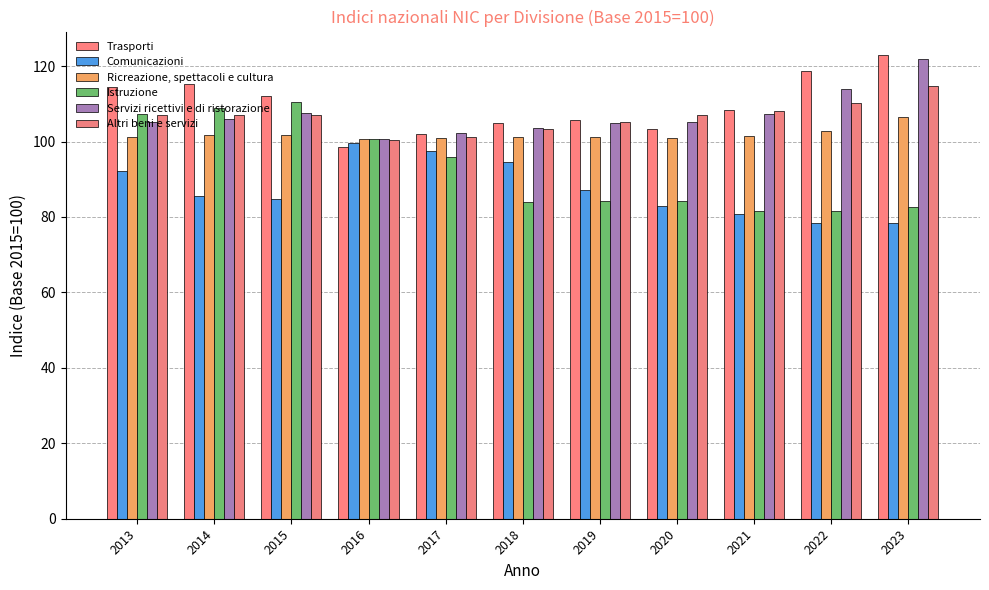

Between 2019 and 2022, which series saw the biggest shift?

Trasporti